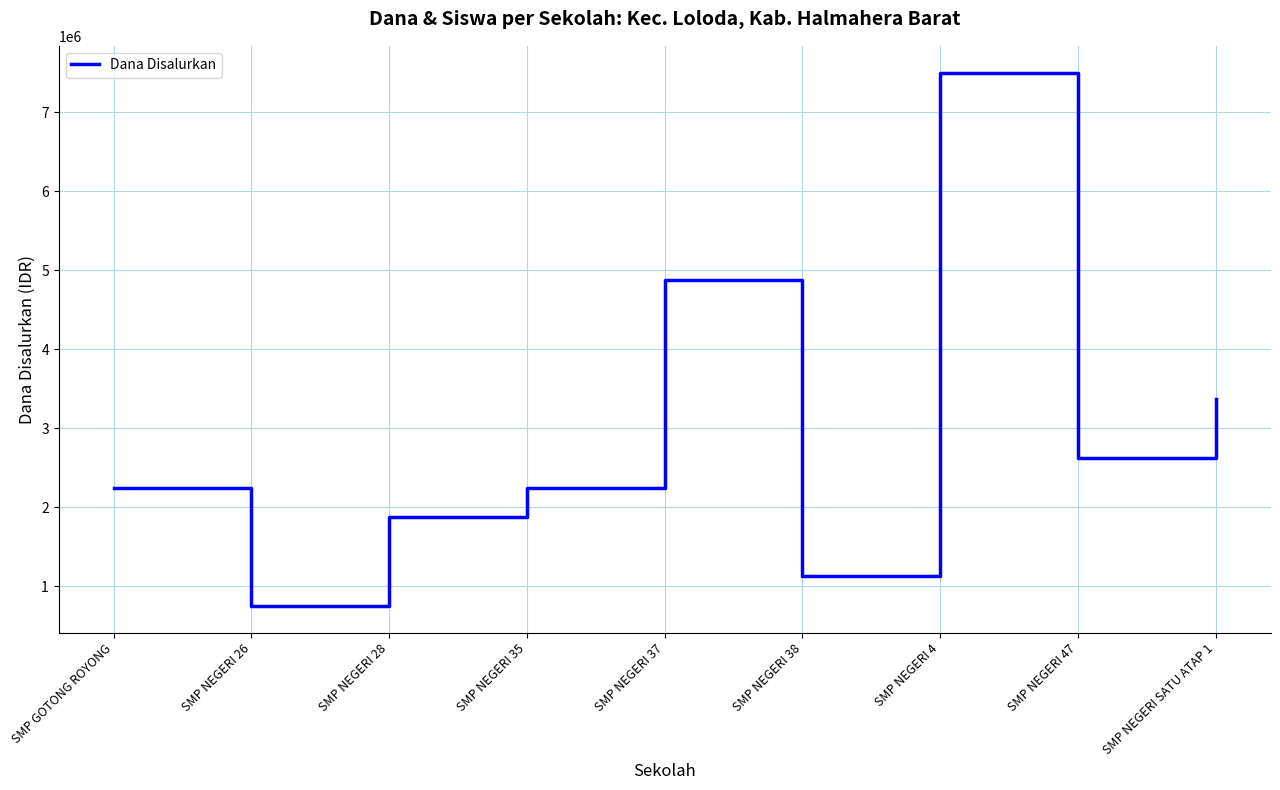

What value does the data have at SMP GOTONG ROYONG?

2250000